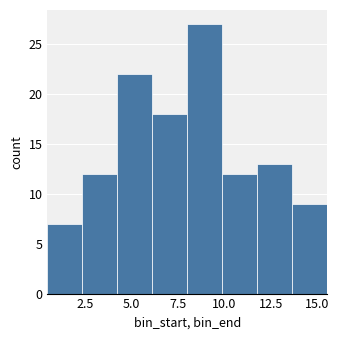

Around what value on the x-axis is the tallest bar? Give the approximate position of its centre, as read against the axis.

9.0